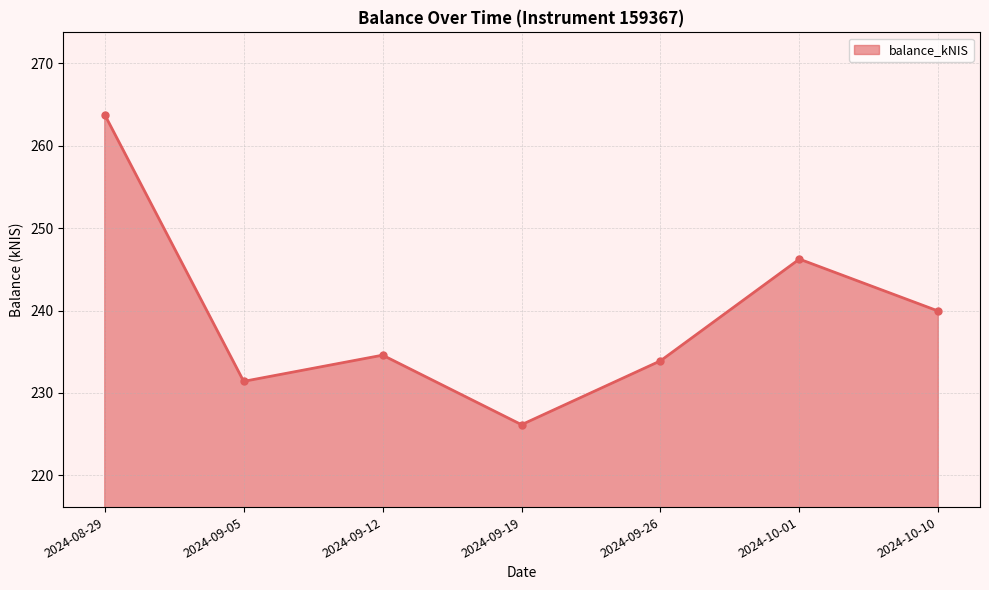

List the labels in order of value, largest first.

2024-08-29, 2024-10-01, 2024-10-10, 2024-09-12, 2024-09-26, 2024-09-05, 2024-09-19